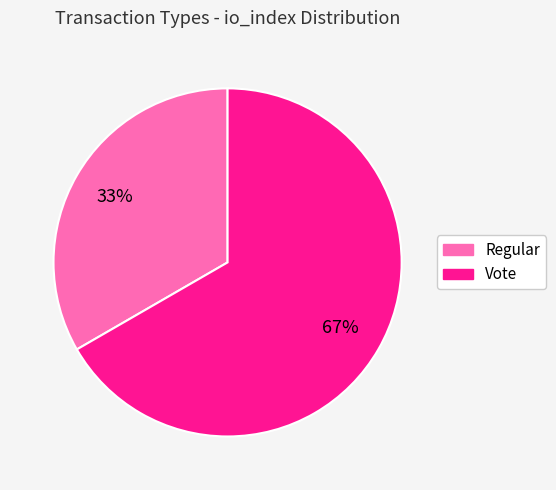

Which category has the smallest portion of the pie?

Regular